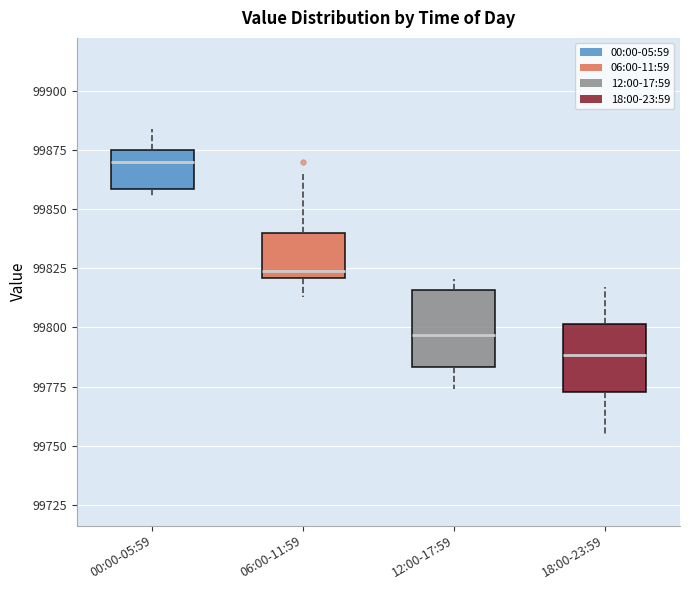

Which box's median line is the highest?

00:00-05:59